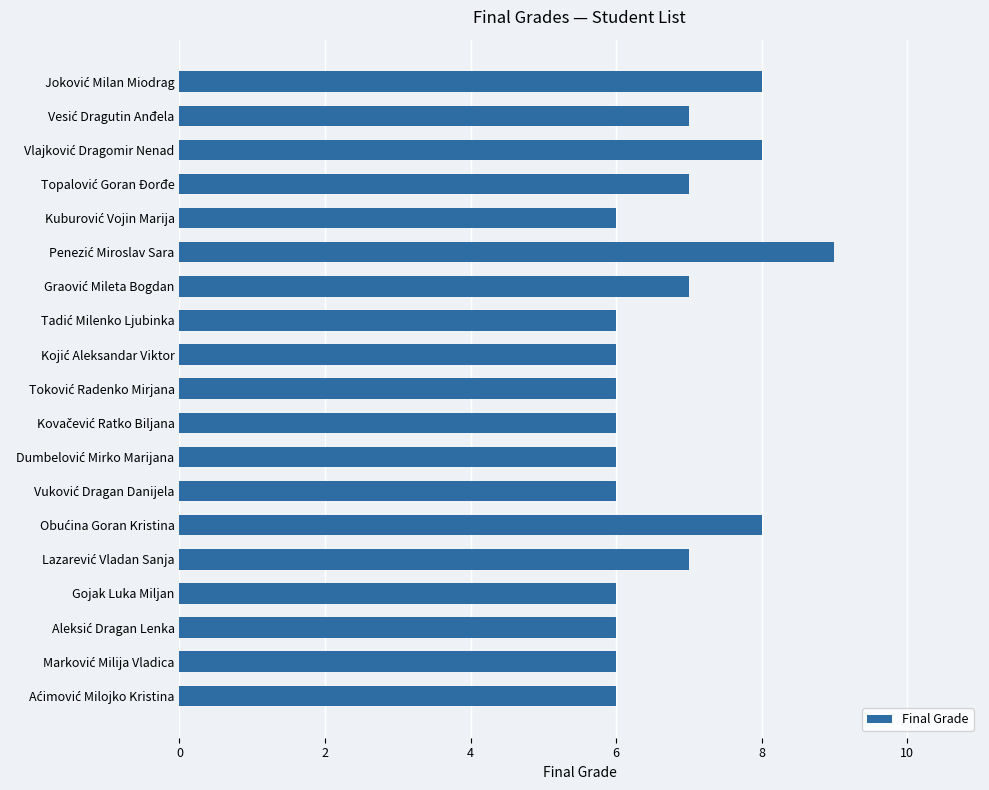

What is the difference between the maximum and minimum values?

3